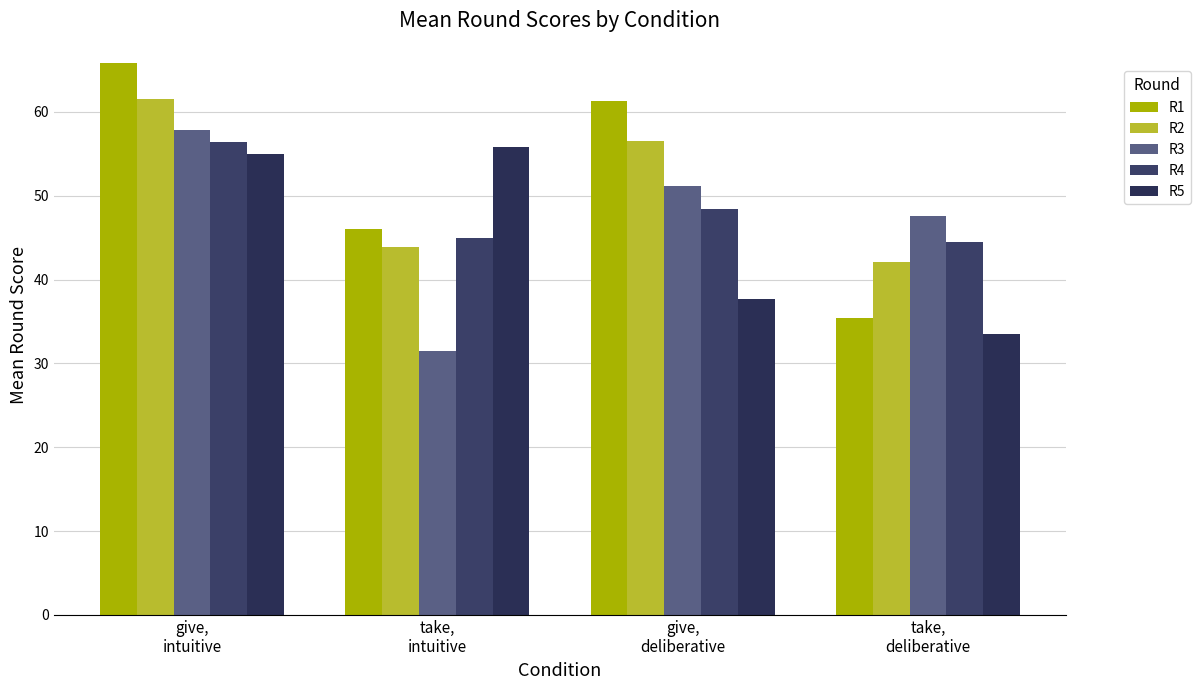

Reading left to right, what are all the values shown in this chart?

R1: 65.8	46.0	61.3	35.4
R2: 61.6	43.8	56.5	42.0
R3: 57.9	31.5	51.1	47.6
R4: 56.5	45.0	48.4	44.5
R5: 55.0	55.8	37.7	33.5